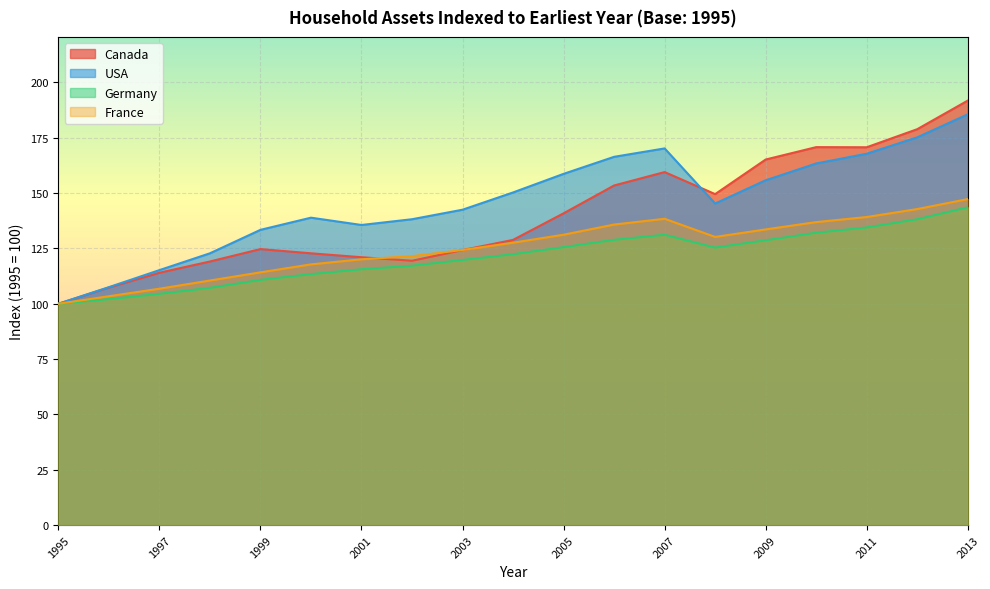

What is the value of the Germany point at the 5th from the left?

110.8